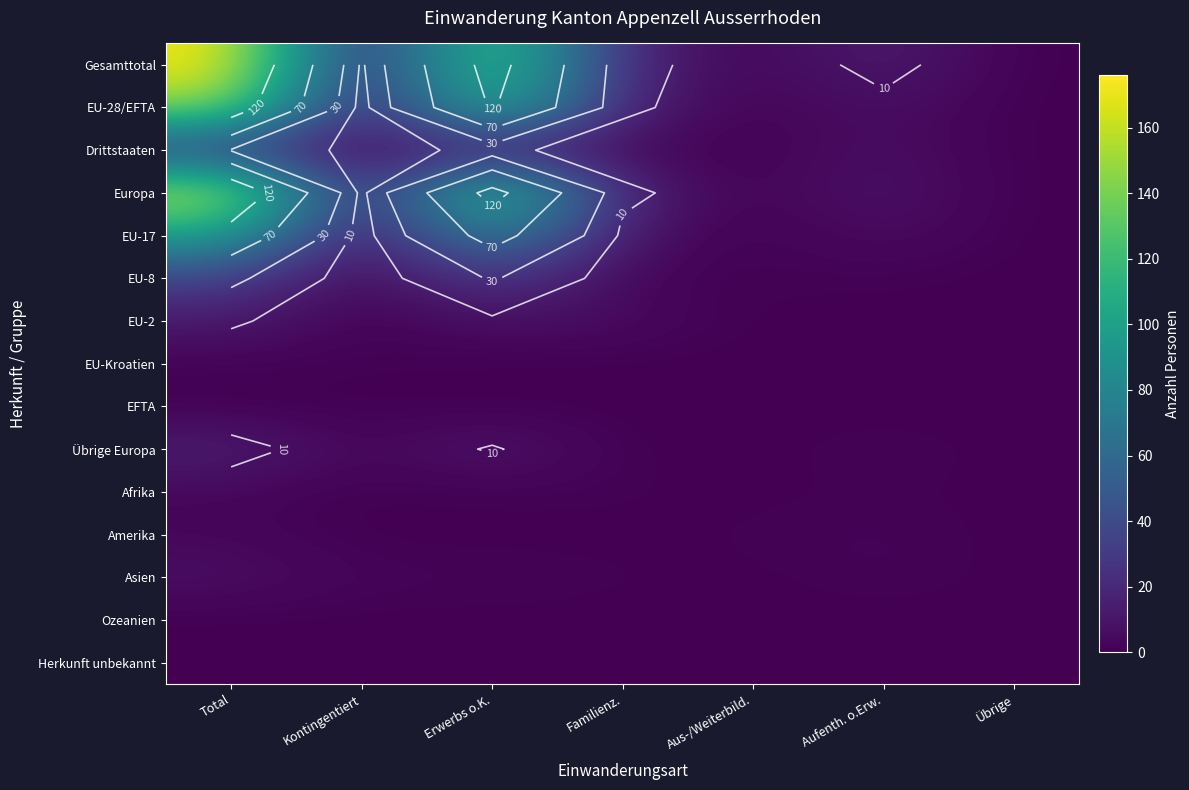

Is it true that Ozeanien equals 0 at Kontingentiert?

True